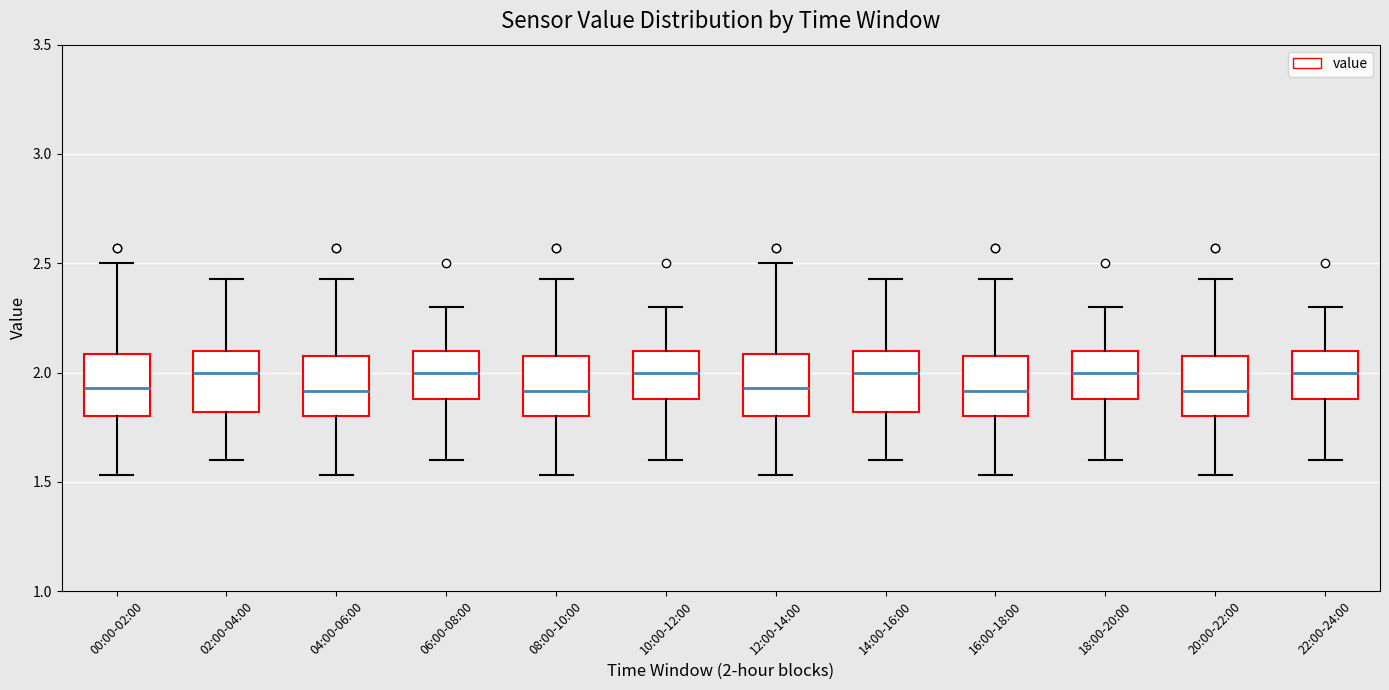

Reading left to right, transcribe this box plot: for each box, give where its median line is, the range the box spans, and where its two whiskers end, as read against the y-axis. The values are not printed on the chart, so give them approximately, as read against the axis.

00:00-02:00: median 1.95, box 1.80 to 2.10, whiskers 1.55 to 2.50
02:00-04:00: median 2.00, box 1.80 to 2.10, whiskers 1.60 to 2.45
04:00-06:00: median 1.90, box 1.80 to 2.10, whiskers 1.55 to 2.45
06:00-08:00: median 2.00, box 1.90 to 2.10, whiskers 1.60 to 2.30
08:00-10:00: median 1.90, box 1.80 to 2.10, whiskers 1.55 to 2.45
10:00-12:00: median 2.00, box 1.90 to 2.10, whiskers 1.60 to 2.30
12:00-14:00: median 1.95, box 1.80 to 2.10, whiskers 1.55 to 2.50
14:00-16:00: median 2.00, box 1.80 to 2.10, whiskers 1.60 to 2.45
16:00-18:00: median 1.90, box 1.80 to 2.10, whiskers 1.55 to 2.45
18:00-20:00: median 2.00, box 1.90 to 2.10, whiskers 1.60 to 2.30
20:00-22:00: median 1.90, box 1.80 to 2.10, whiskers 1.55 to 2.45
22:00-24:00: median 2.00, box 1.90 to 2.10, whiskers 1.60 to 2.30